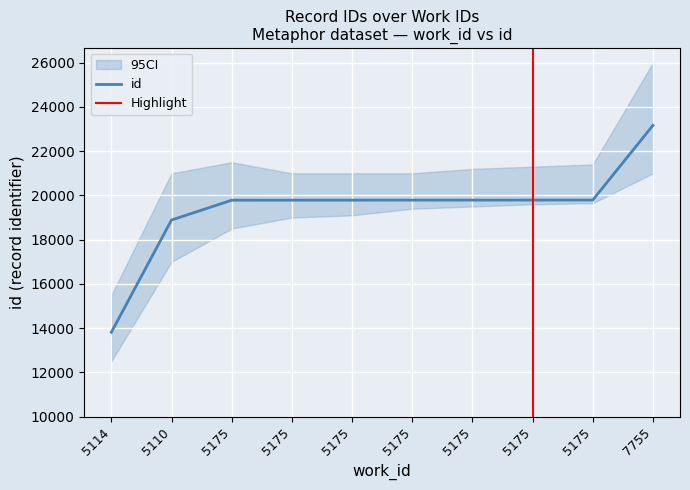

Reading left to right, transcribe all the data shown in this chart.

5114=13816	5110=18889	5175=19784	5175=19785	5175=19786	5175=19788	5175=19789	5175=19790	5175=19791	7755=23165